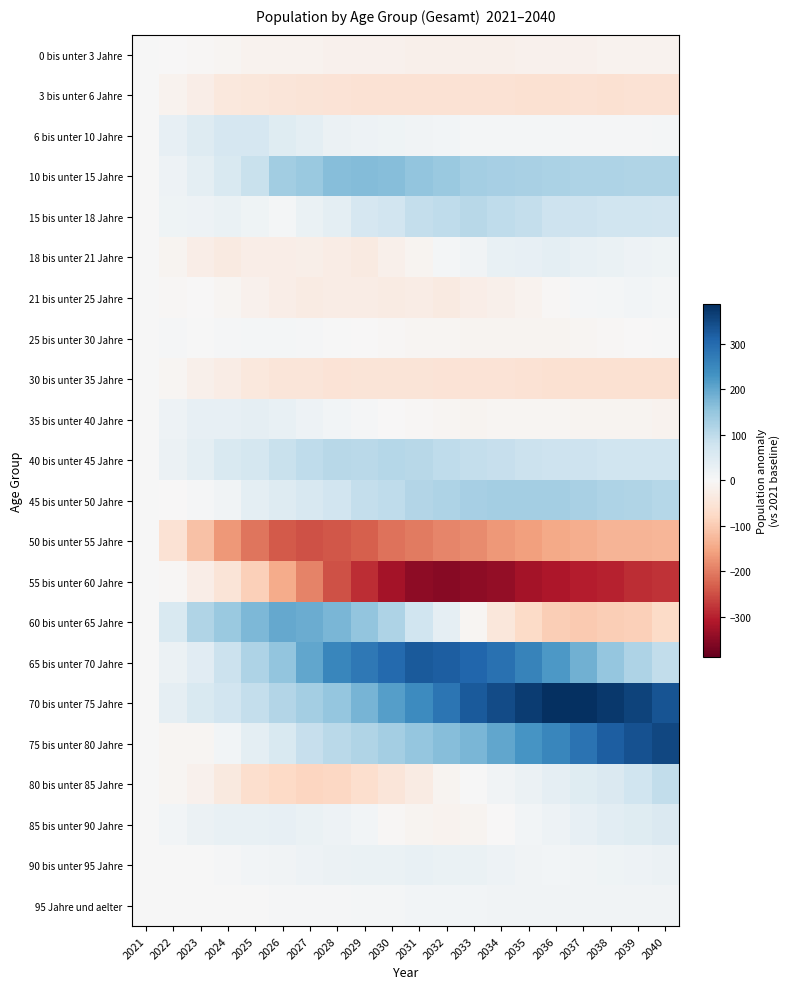

What is the total value across all series at 2034?

639